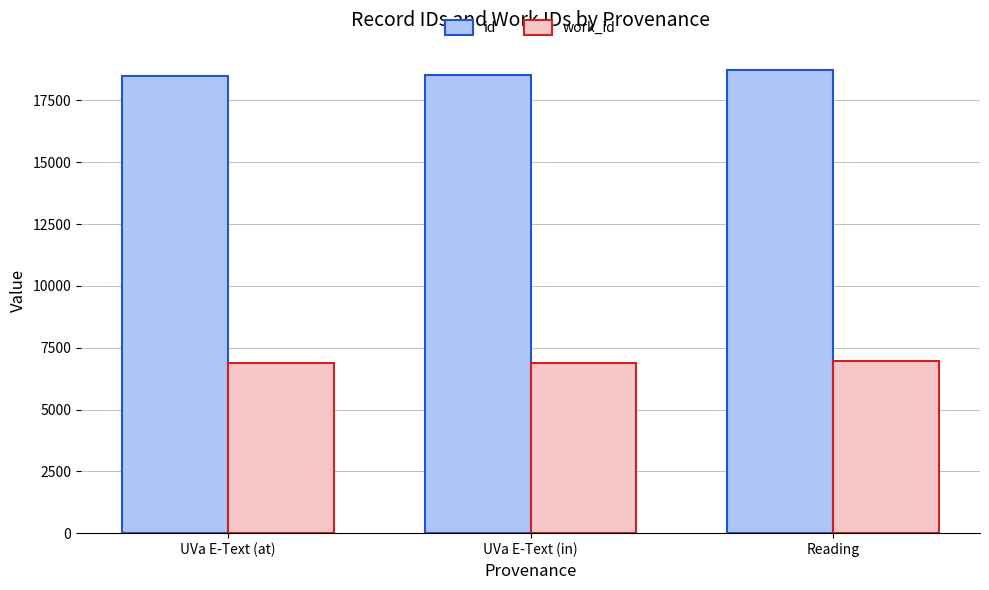

Is the value of id at Reading greater than the value of work_id at UVa E-Text (in)?

Yes